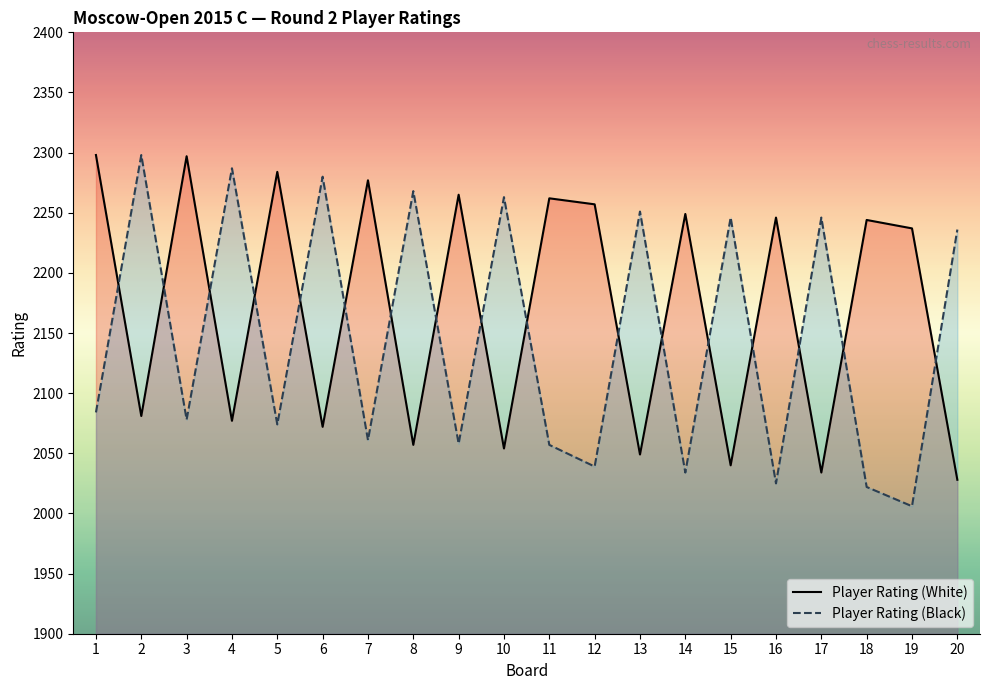

True or false: Player Rating (Black) has more than 1 points higher than both neighbors.

True